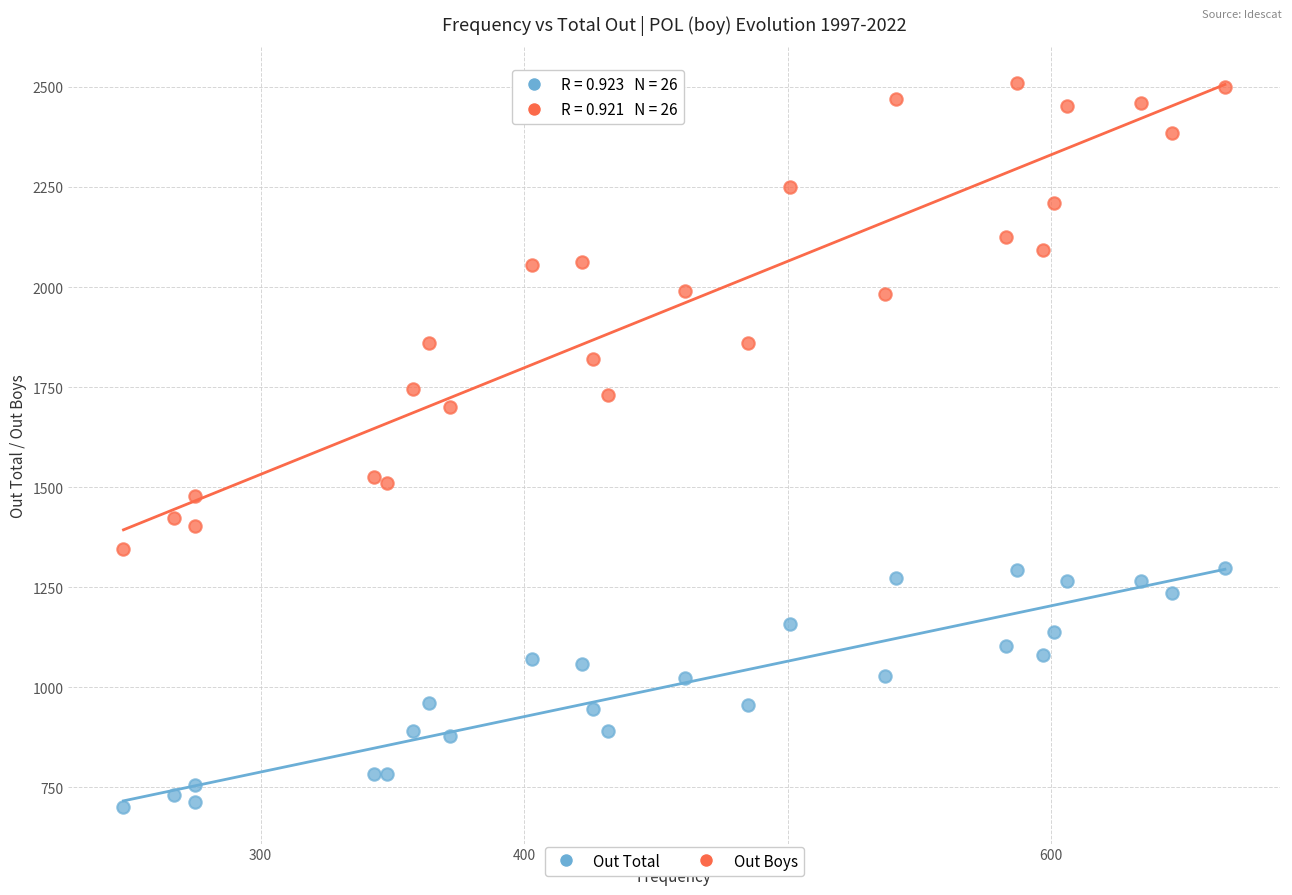

Which series has the widest spread of Y values?

Out Boys